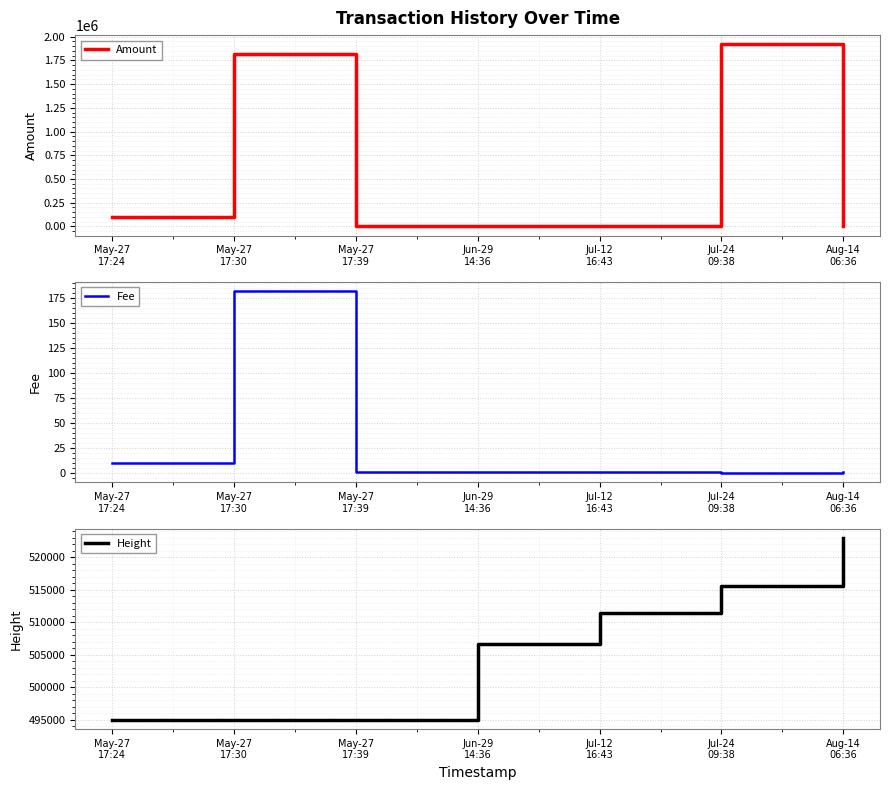

What is the sum of all Height values?

3541473